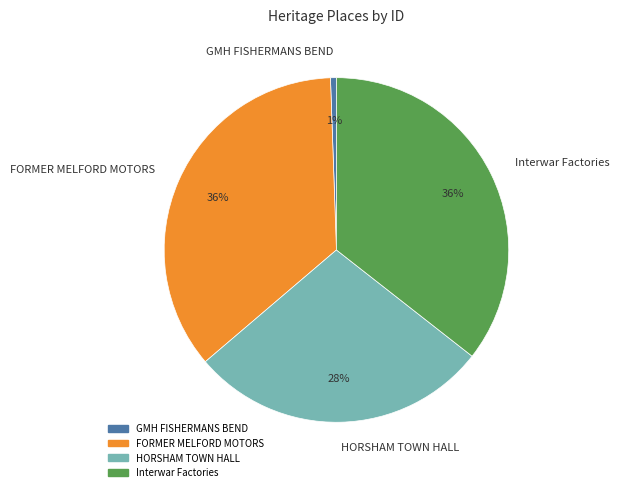

Do GMH FISHERMANS BEND and Interwar Factories together represent more than half of the pie?

No